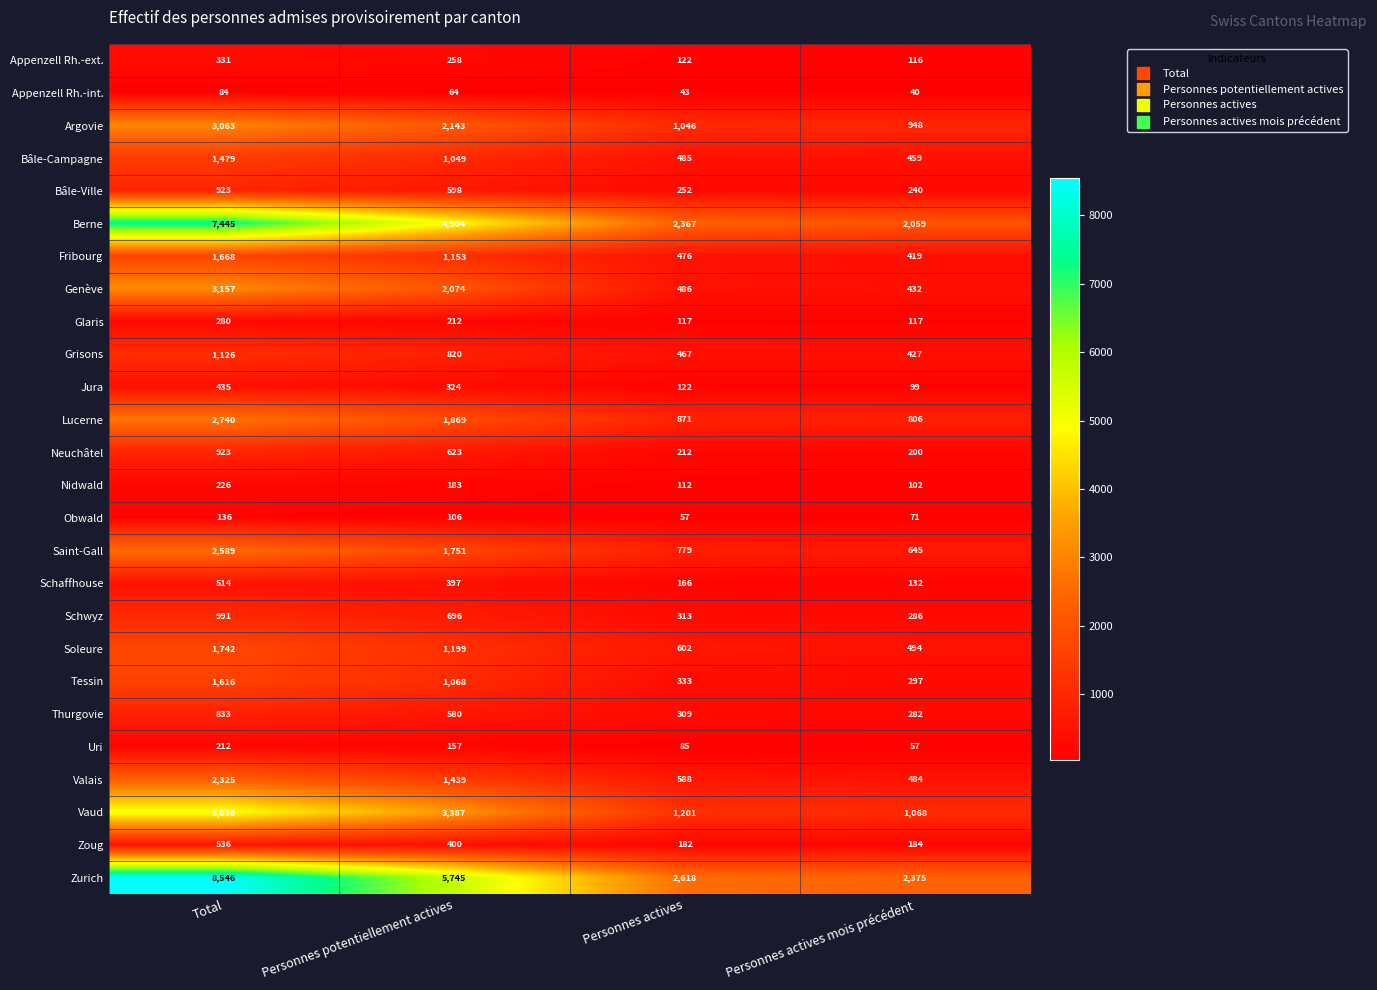

Between Total and Personnes potentiellement actives, which series saw the biggest shift?

Zurich